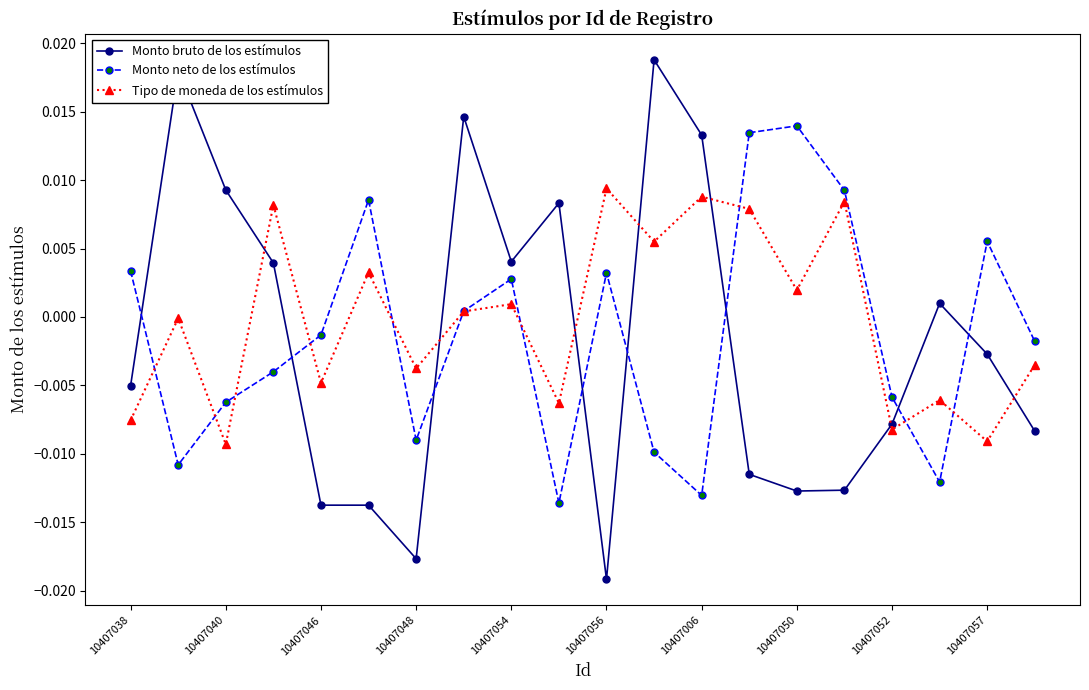

Which series ends up on top after the final intersection of Monto bruto de los estímulos and Monto neto de los estímulos?

Monto neto de los estímulos